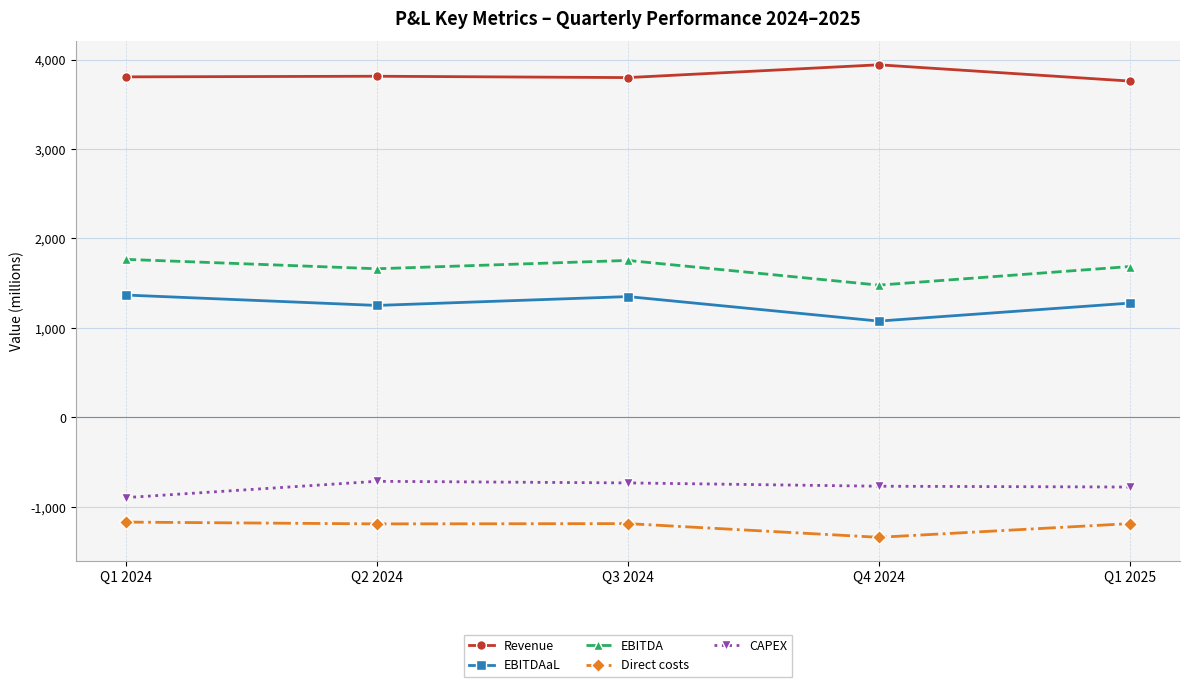

What is the average value of the EBITDAaL series?

1264